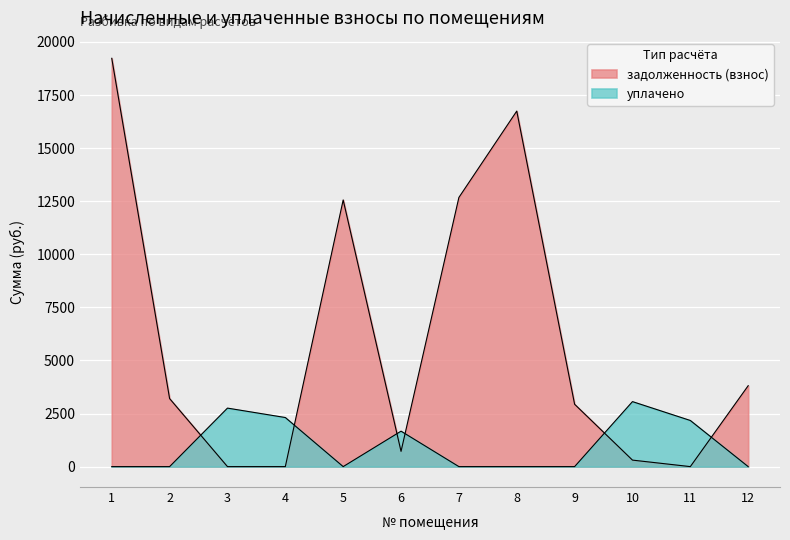

What is the value of the задолженность (взнос) point at the 2nd from the left?

3204.6